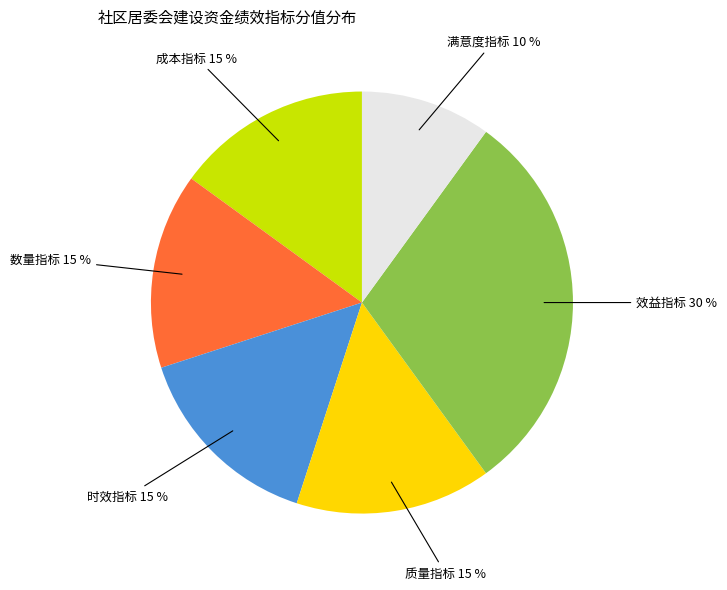

To the nearest percent, what is the average slice percentage?

17%